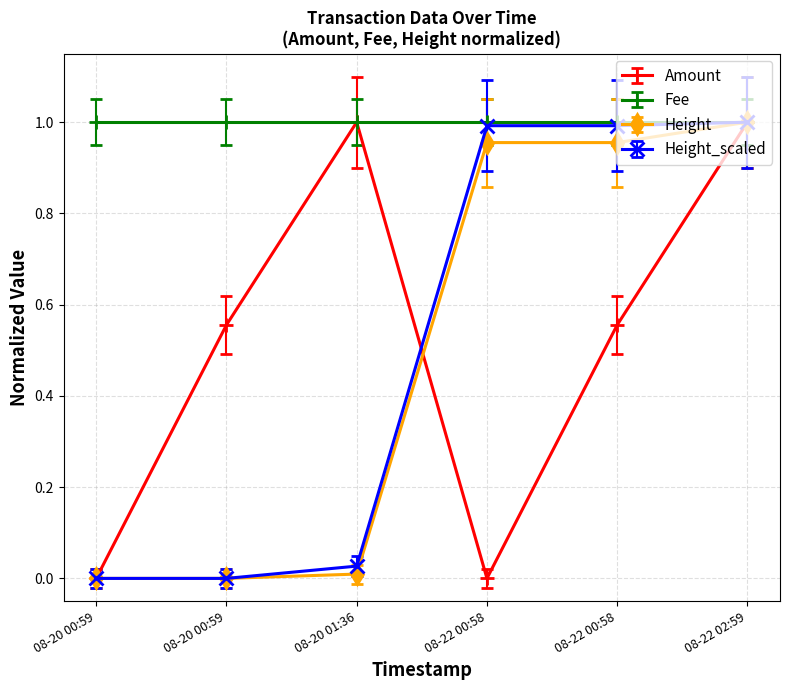

Count the number of data series in this chart.

4